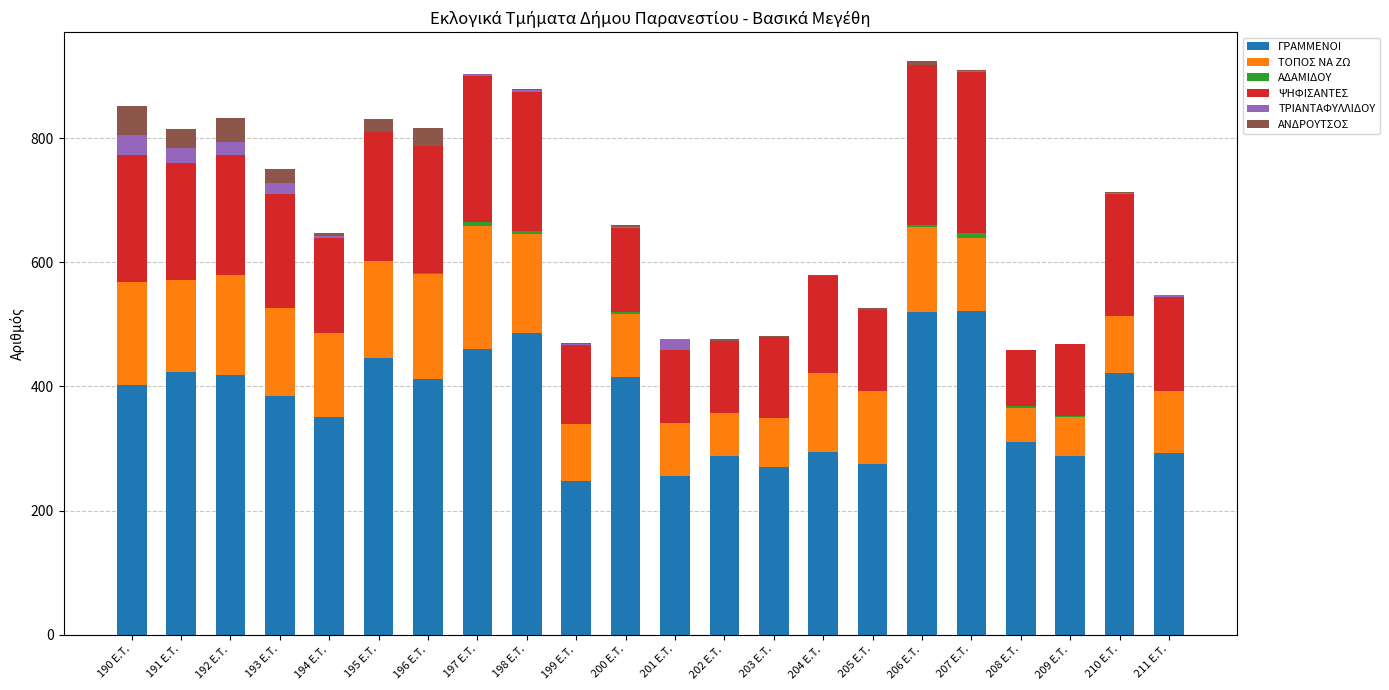

Is it true that ΓΡΑΜΜΕΝΟΙ equals 66 at 209 E.T.?

False